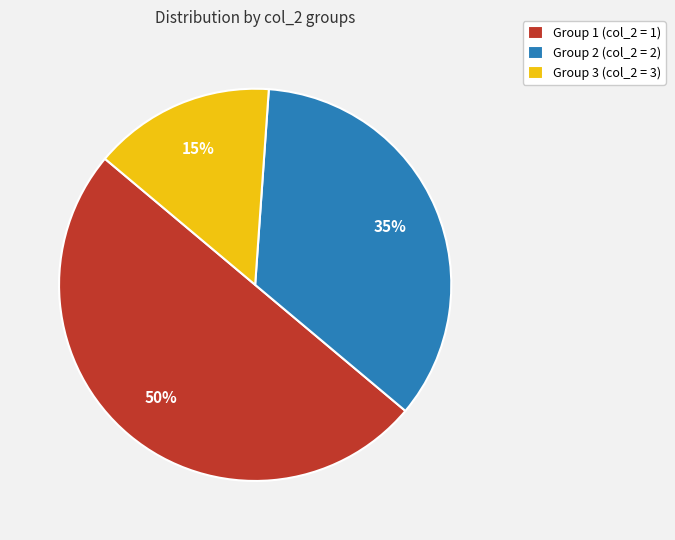

Combined, do Group 2 (col_2 = 2) and Group 1 (col_2 = 1) account for over 50%?

Yes